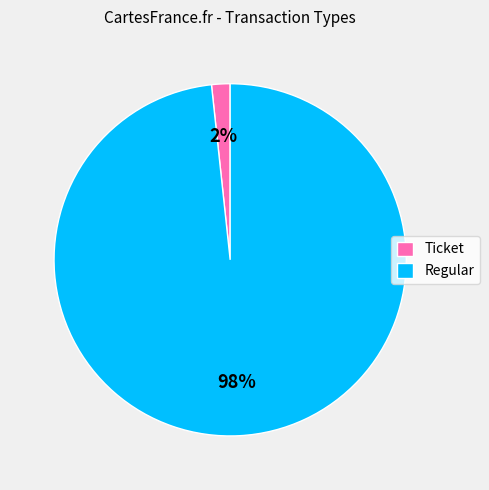

How many segments does this pie chart have?

2